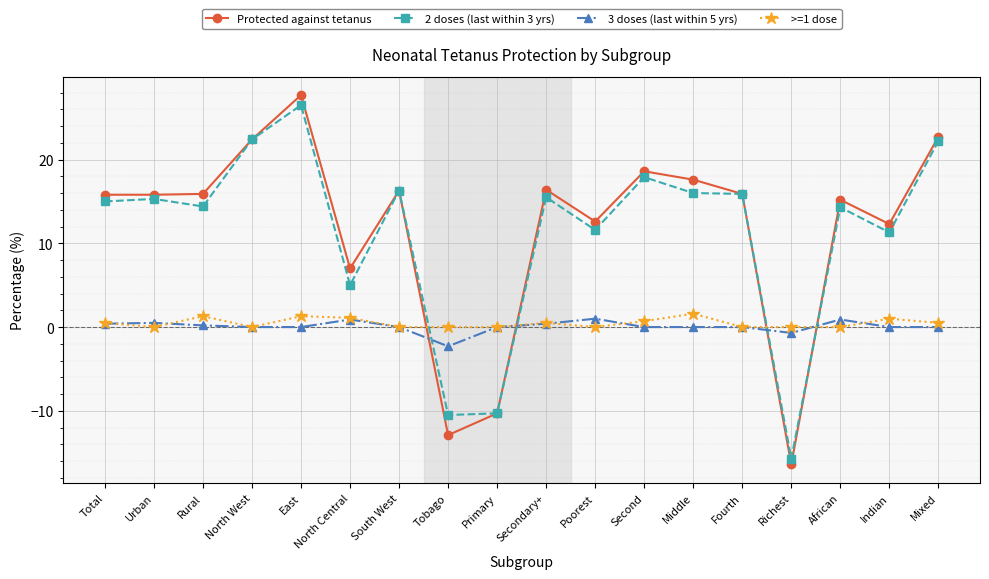

True or false: >=1 dose has more than 0 points higher than both neighbors.

True